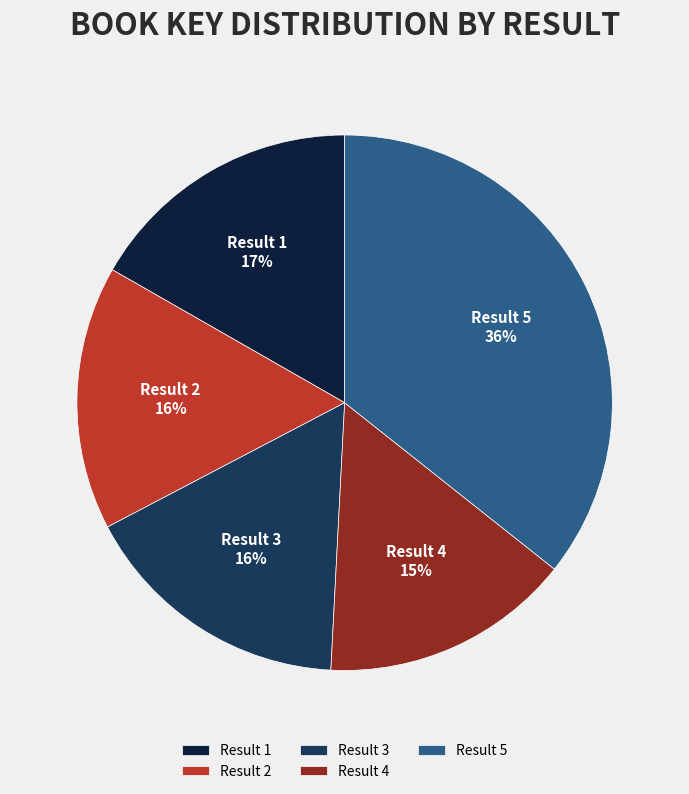

To the nearest percent, what is the average slice percentage?

20%